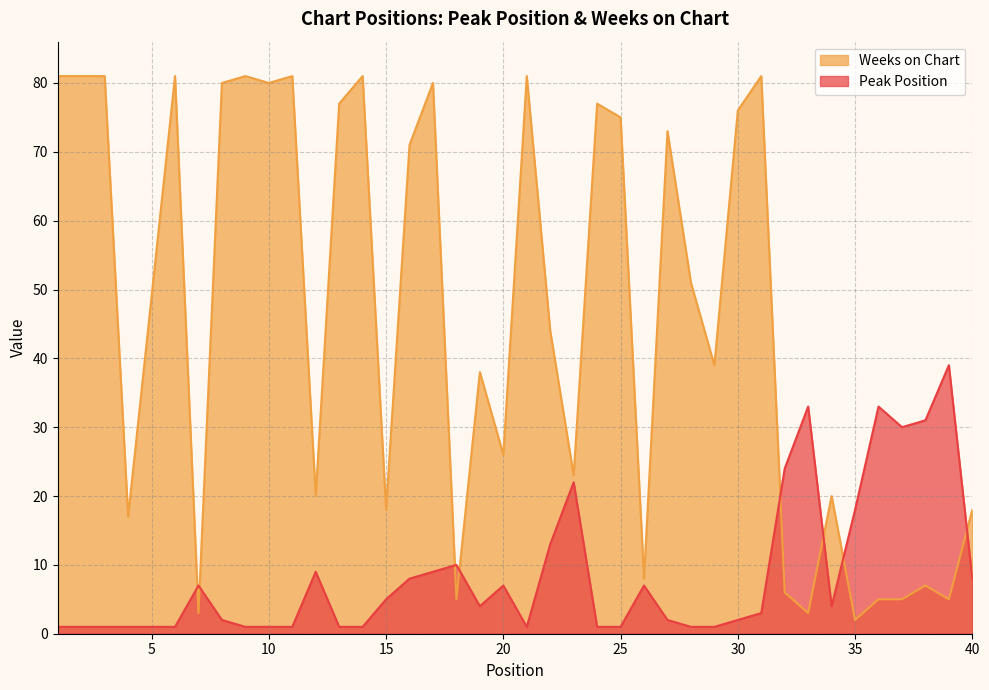

What is the highest value of the Peak Position series?

39